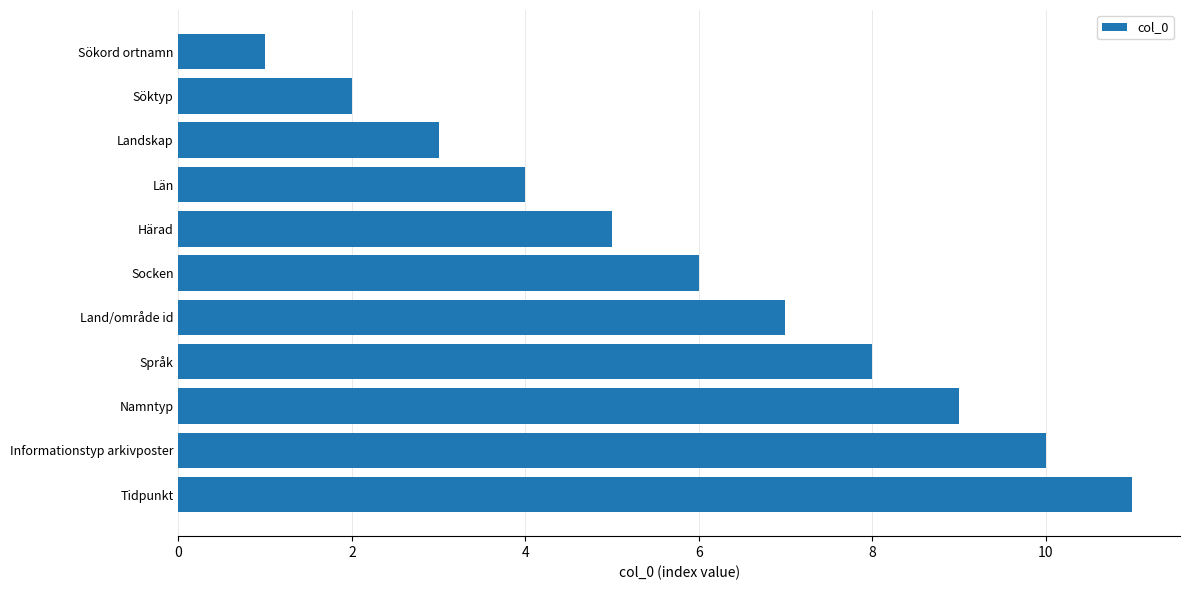

What is the change in value from Socken to Tidpunkt?

+5